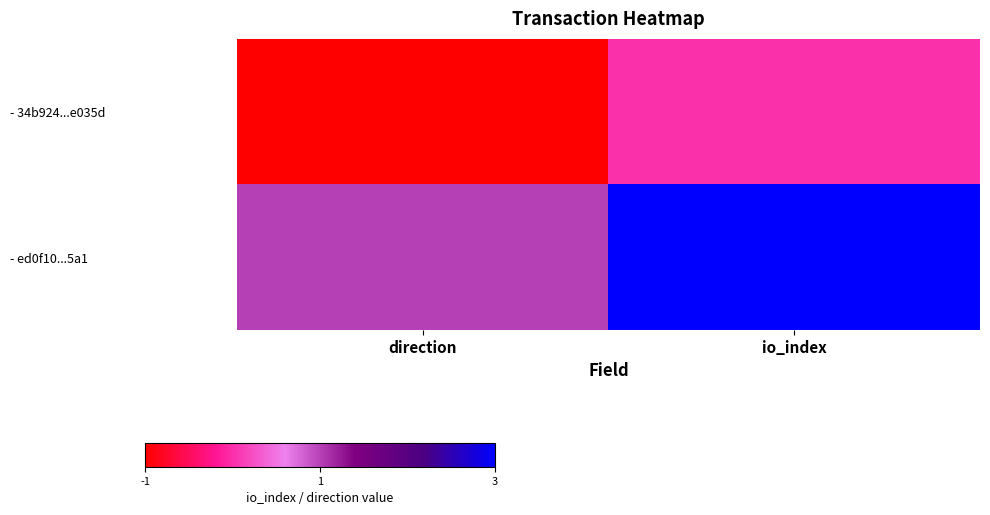

Which series has the largest range (max minus min)?

- ed0f10...5a1